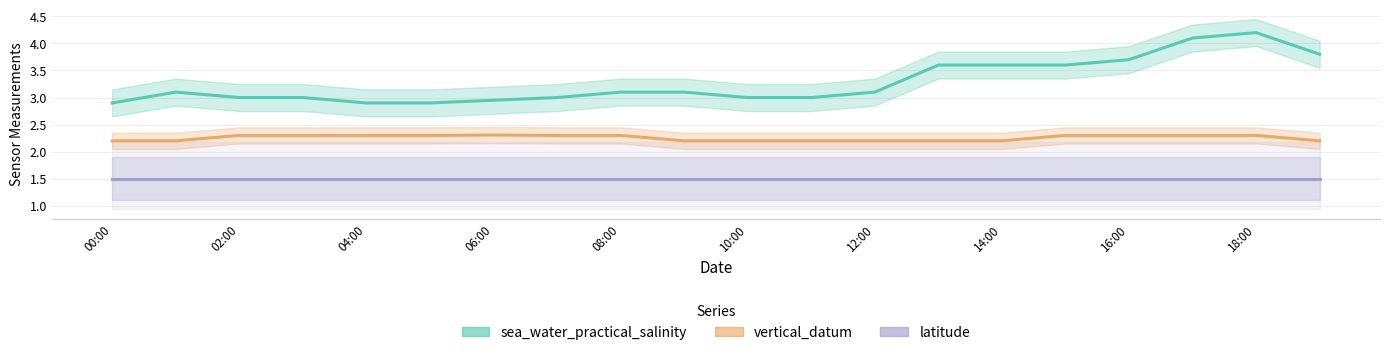

List the series in order of their peak value, lowest first.

latitude, vertical_datum, sea_water_practical_salinity